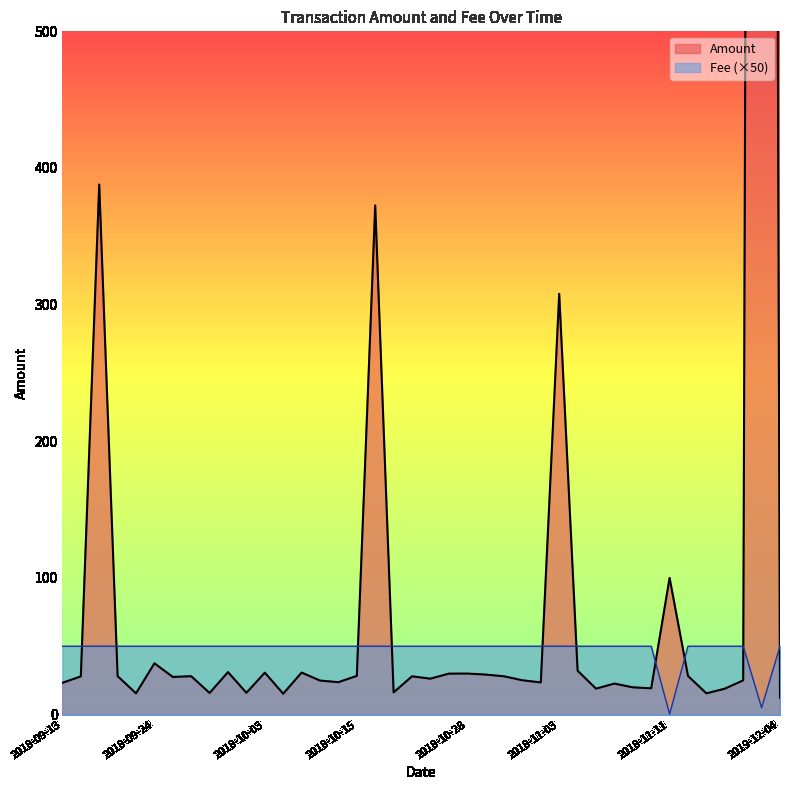

True or false: Amount and Fee cross at least once.

False